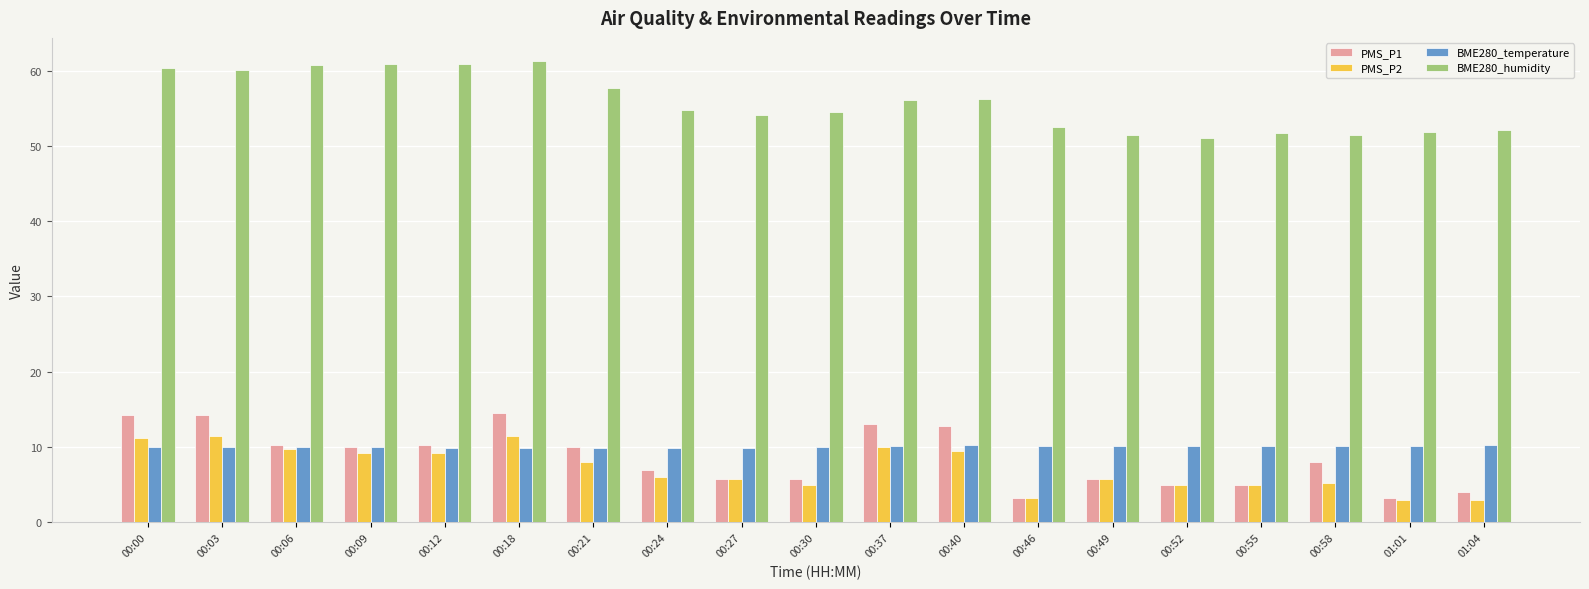

What is the total value across all series at 00:58?

74.9